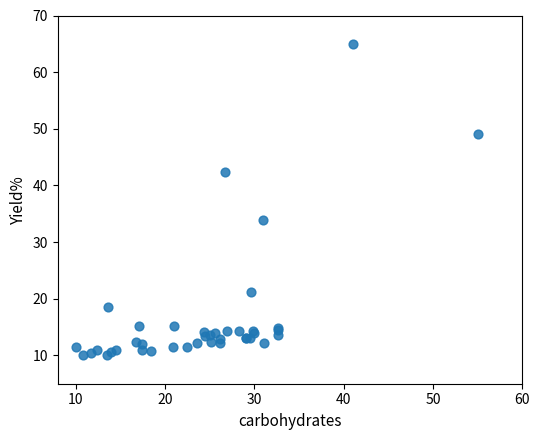

What Y value in the scatter plot is closest to 37?

33.8